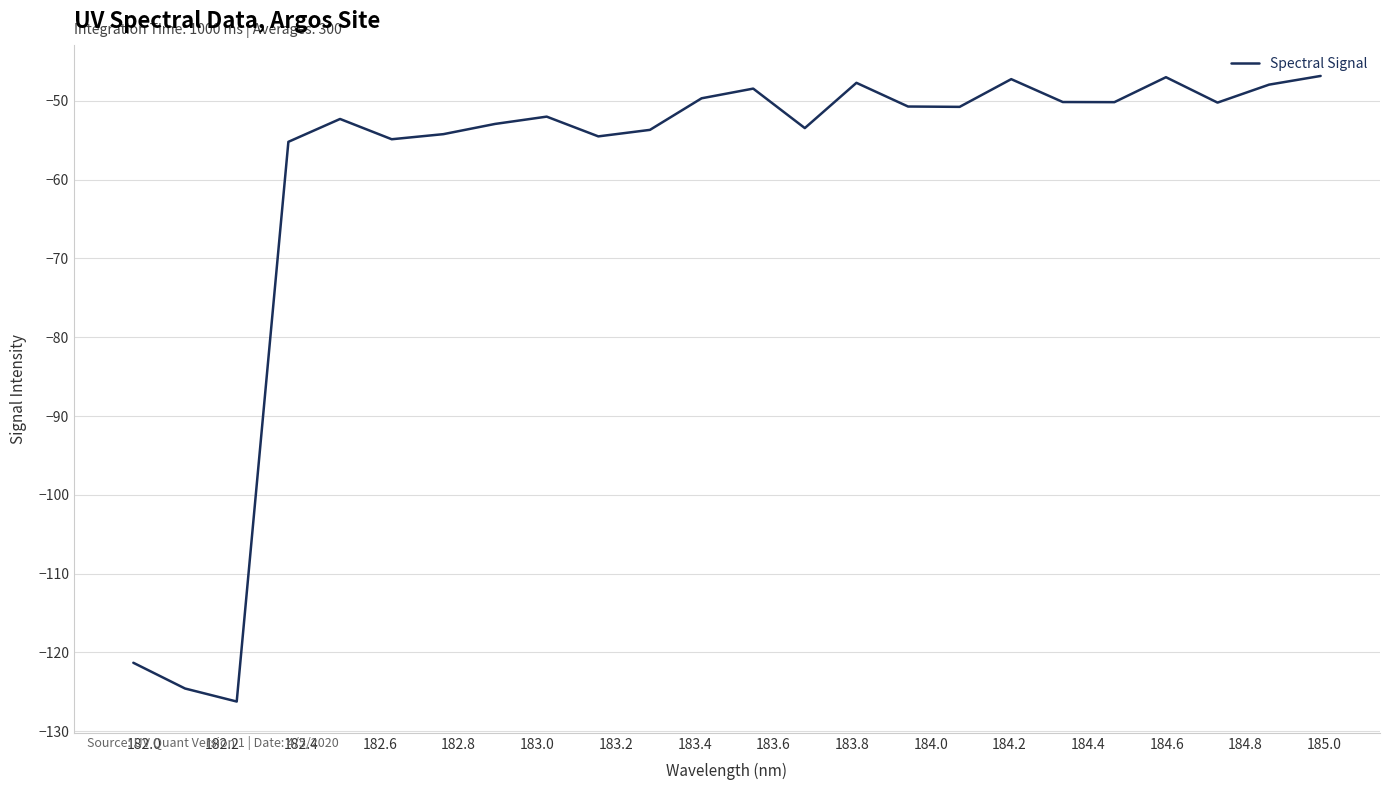

What is the greatest value displayed?

-46.8